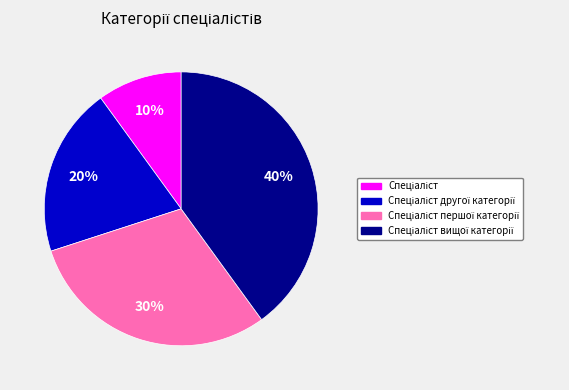

Count the number of slices in the pie.

4